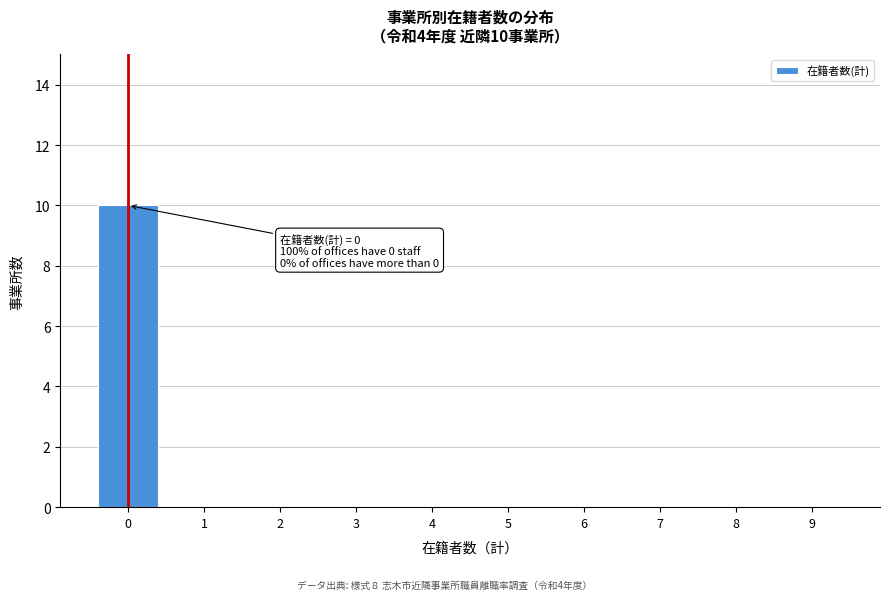

Reading left to right, what are all the values shown in this chart?

0=10	1=0	2=0	3=0	4=0	5=0	6=0	7=0	8=0	9=0